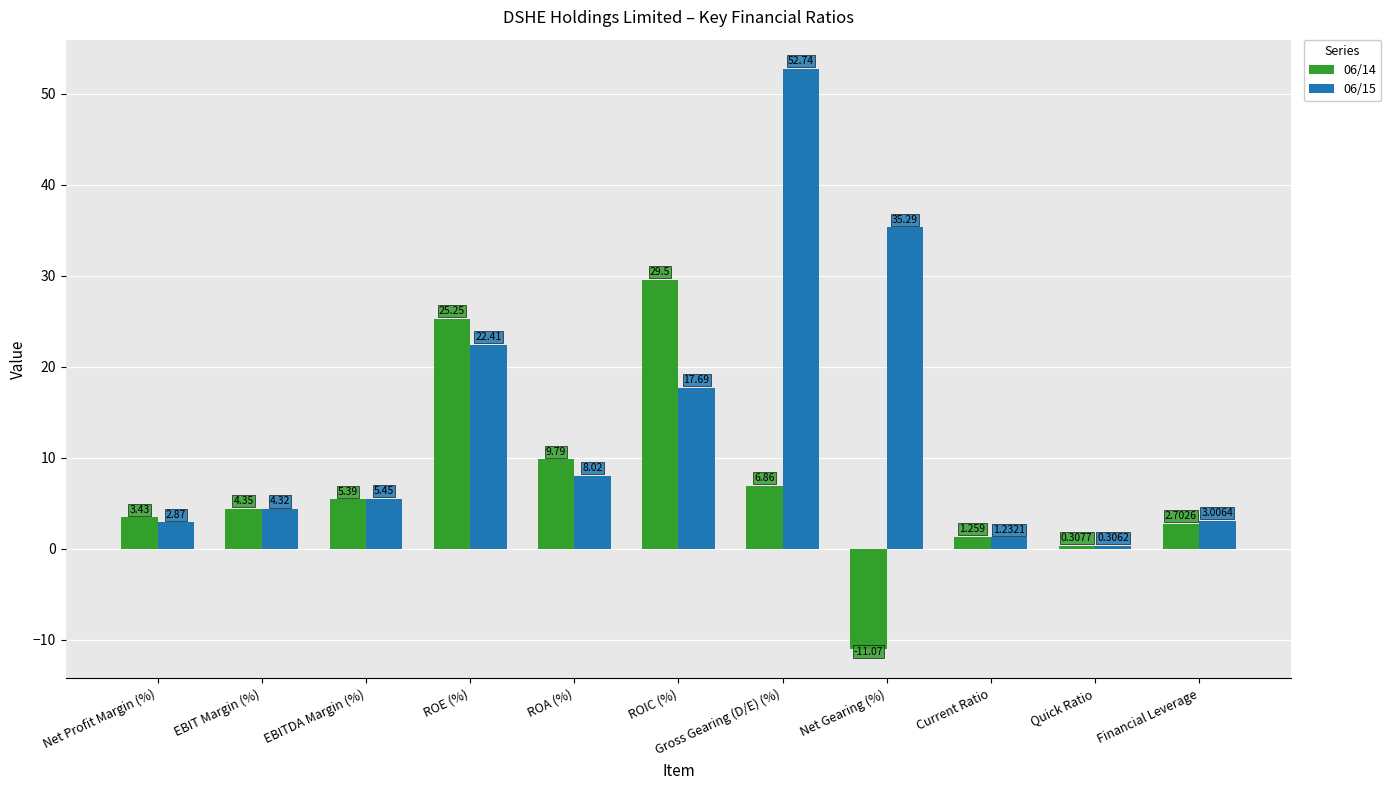

Where does the 06/15 series first go above 5?

EBITDA Margin (%)